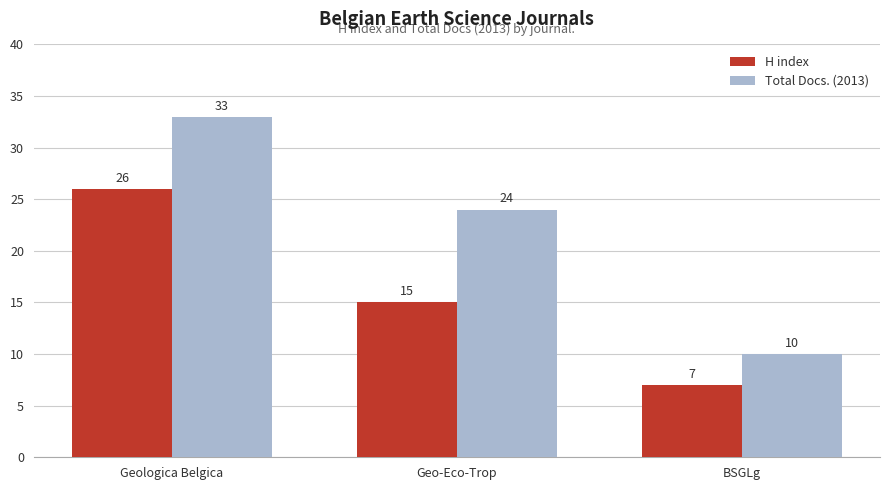

Which series changed the most between Geologica Belgica and BSGLg?

Total Docs. (2013)